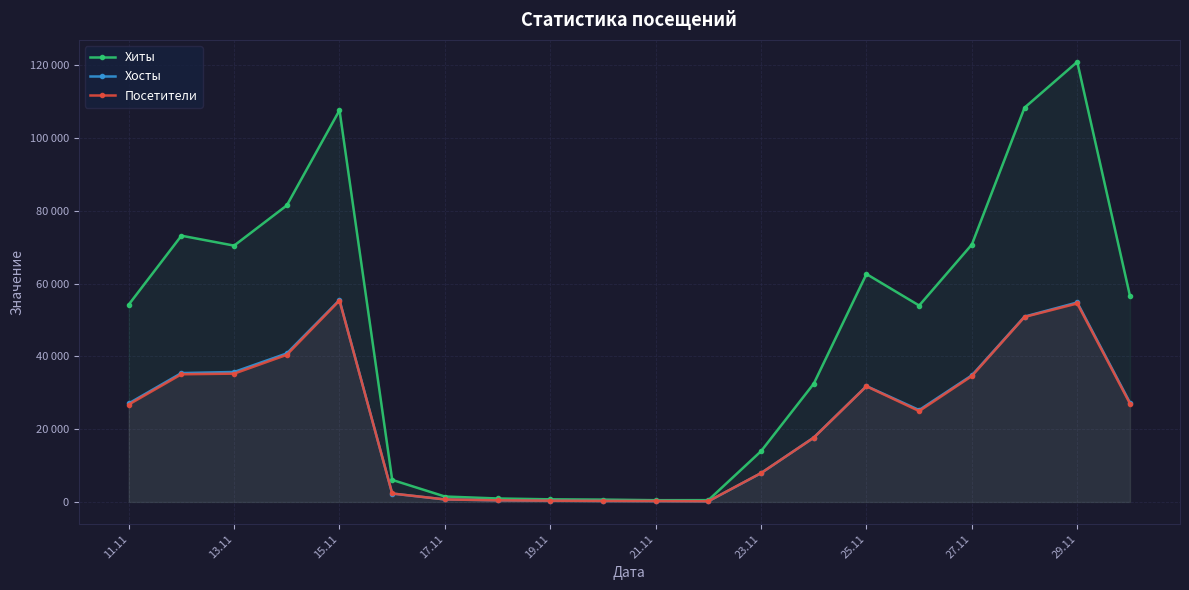

Where is Хиты nearest to the value 60705?

25.11